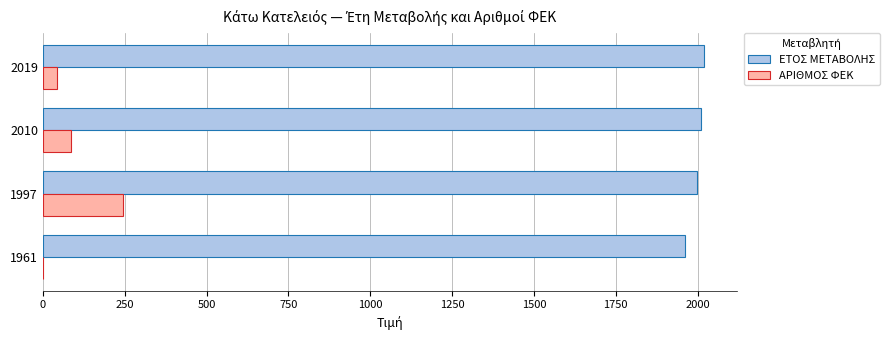

What is the sum of all ΑΡΙΘΜΟΣ ΦΕΚ values?

374